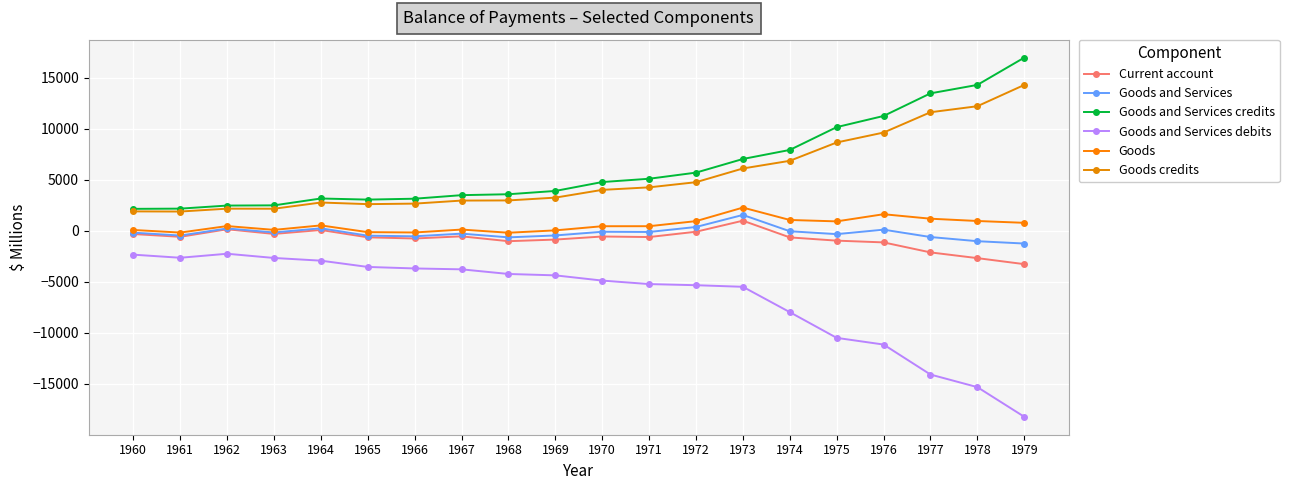

Rank the series at 1969 from lowest to highest value.

Goods and Services debits, Current account, Goods and Services, Goods, Goods credits, Goods and Services credits